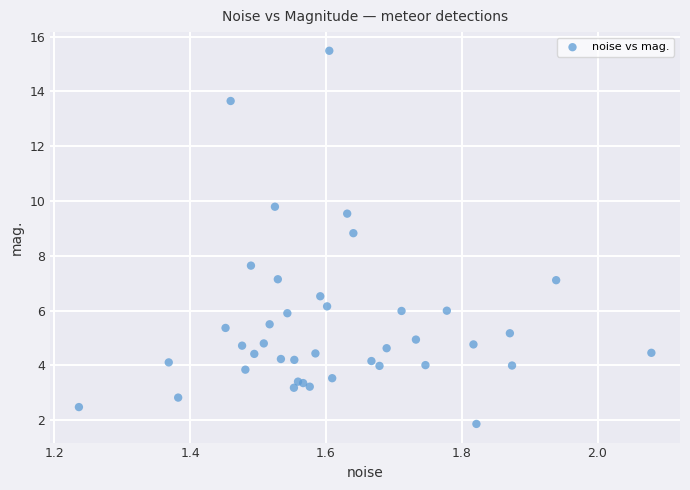

What Y value in the scatter plot is closest to 8?

7.6